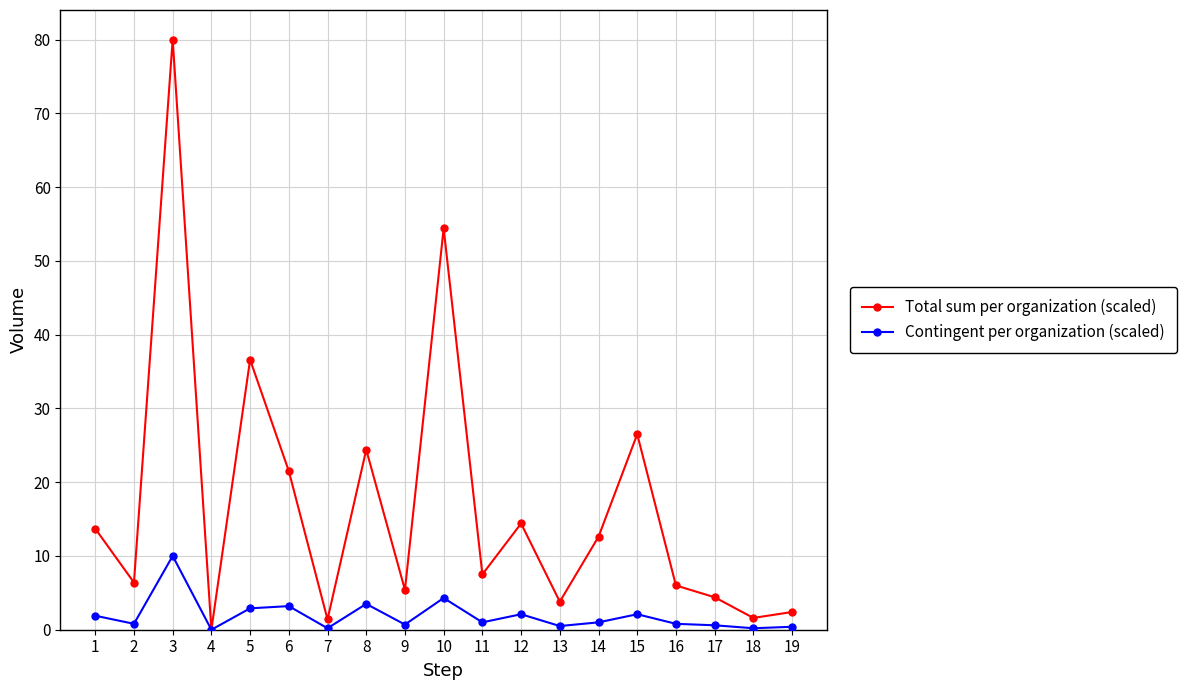

Rank the series by their average value, from highest to lowest.

Total sum per organization (scaled), Contingent per organization (scaled)